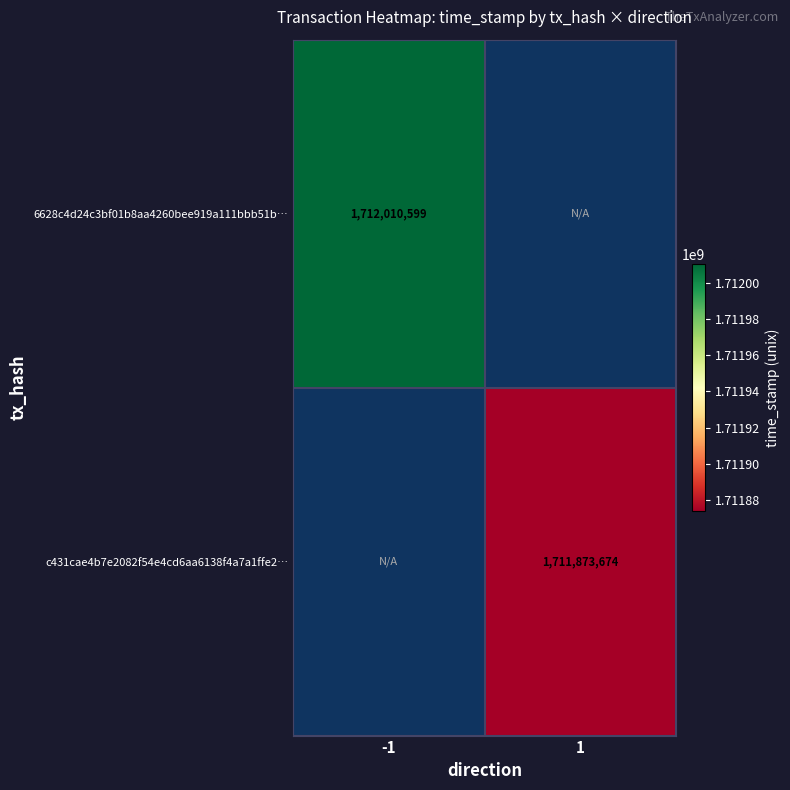

True or false: 6628c4d24c3bf01b8aa4260bee919a111bbb51b… has a value of 1712010599 at -1.

True